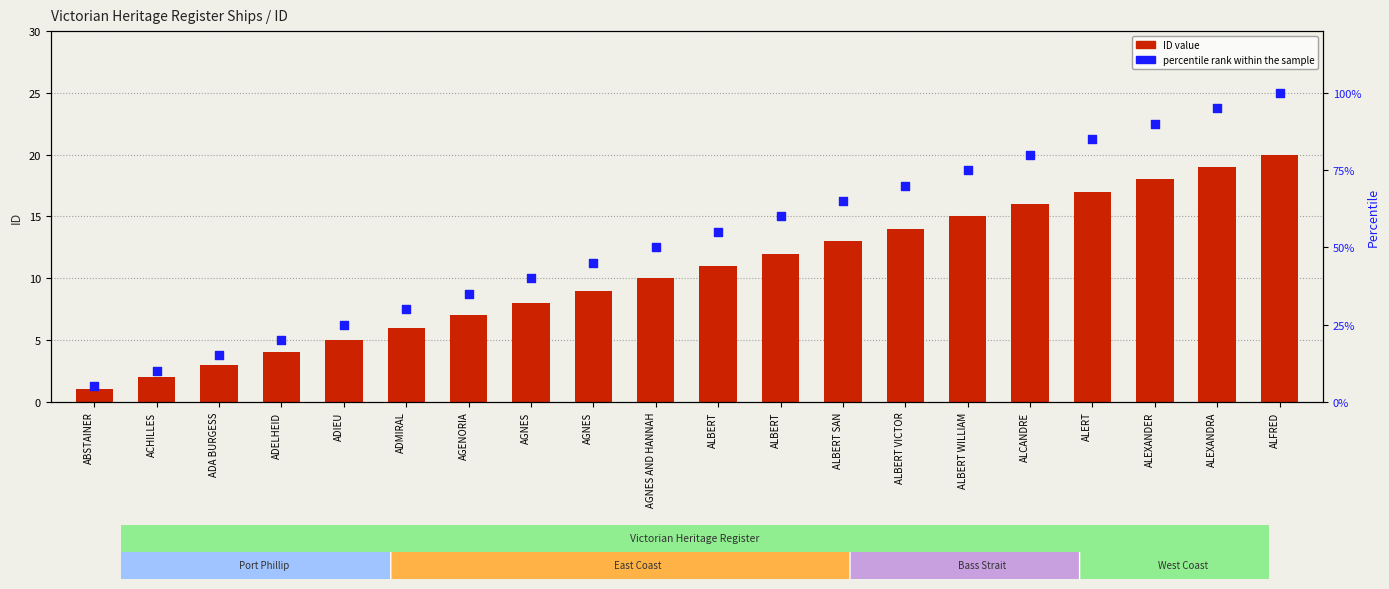

Which series has the widest spread of Y values?

percentile rank within the sample